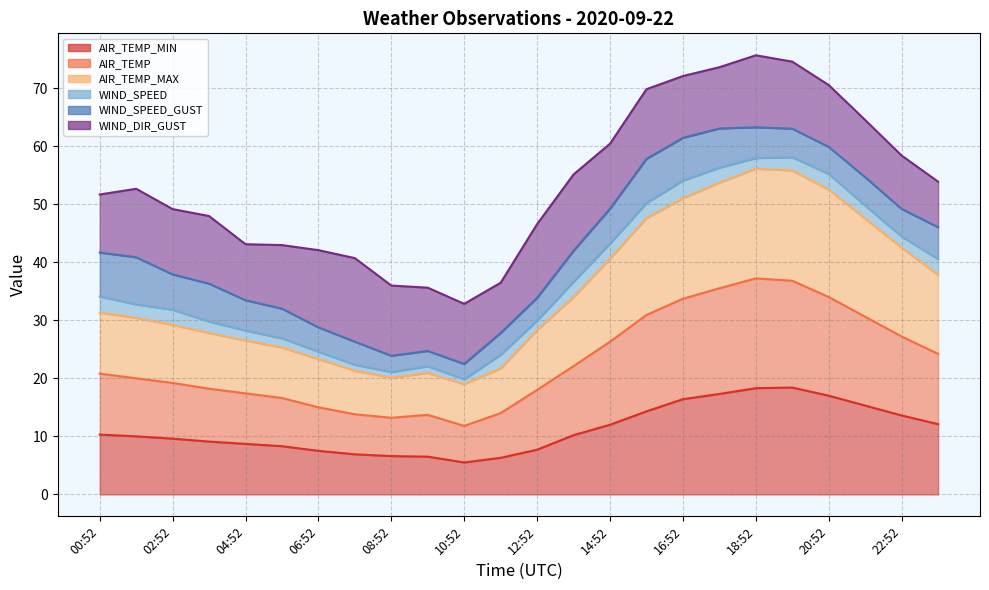

How many values in the AIR_TEMP_MAX series exceed 31?

12